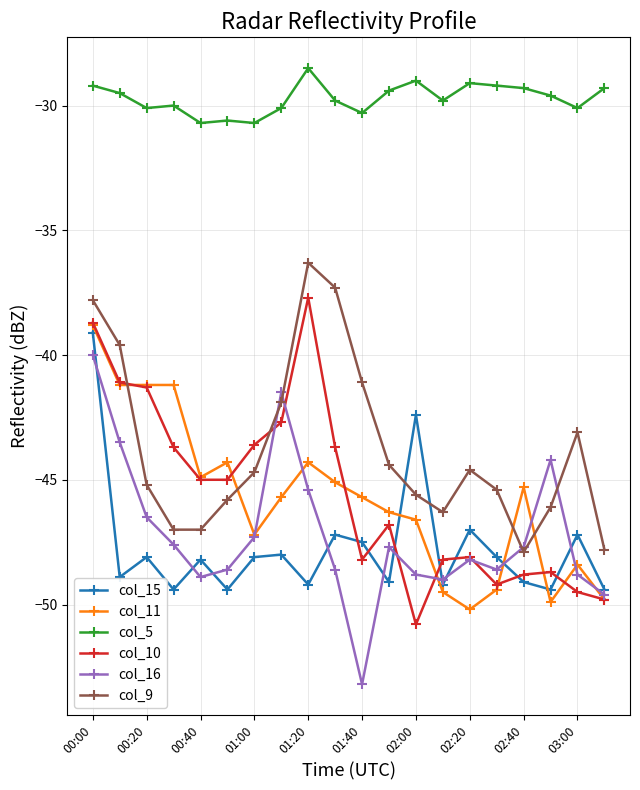

What is the highest value of the col_11 series?

-38.8